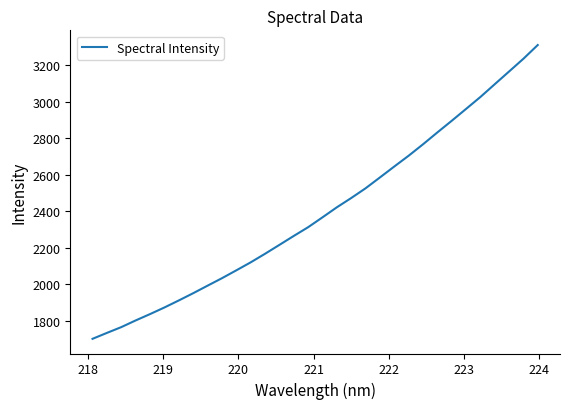

What is the smallest value displayed?

1702.5